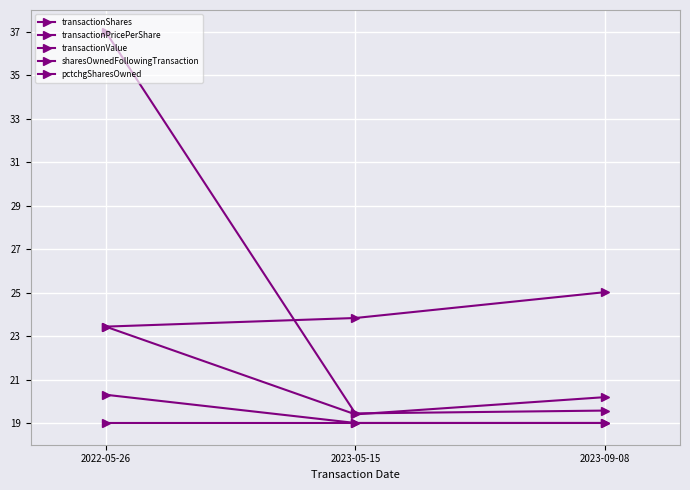

Reading left to right, what are all the values shown in this chart?

transactionShares: 2022-05-26=23.4	2023-05-15=19.4	2023-09-08=20.2
transactionPricePerShare: 2022-05-26=19.0	2023-05-15=19.0	2023-09-08=19.0
transactionValue: 2022-05-26=37.0	2023-05-15=19.4	2023-09-08=19.6
sharesOwnedFollowingTransaction: 2022-05-26=23.4	2023-05-15=23.8	2023-09-08=25.0
pctchgSharesOwned: 2022-05-26=20.3	2023-05-15=19.0	2023-09-08=19.0